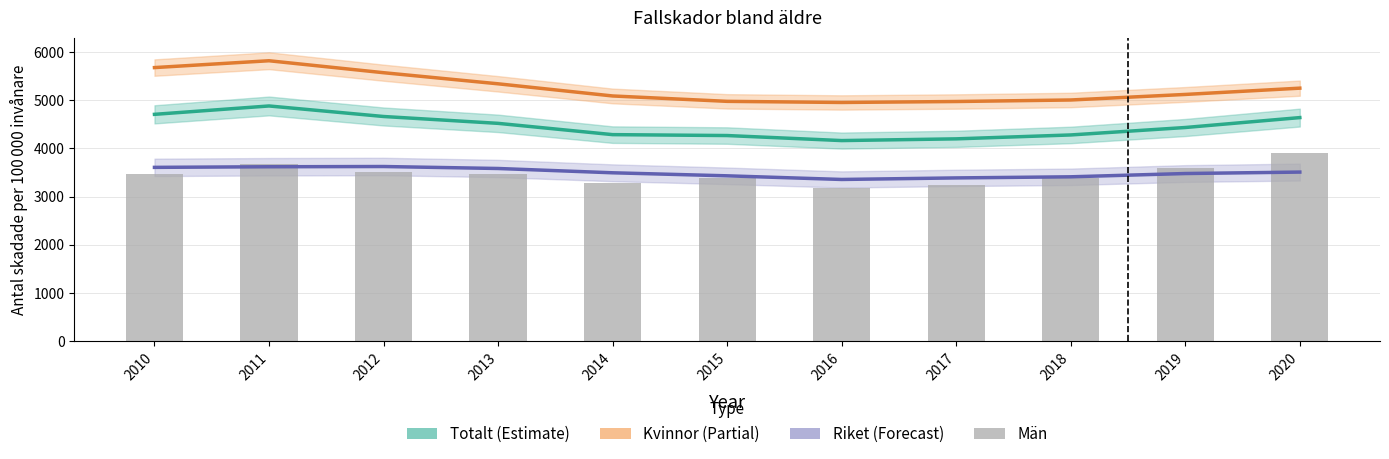

Which has a higher value, 2018 or 2014?

2014